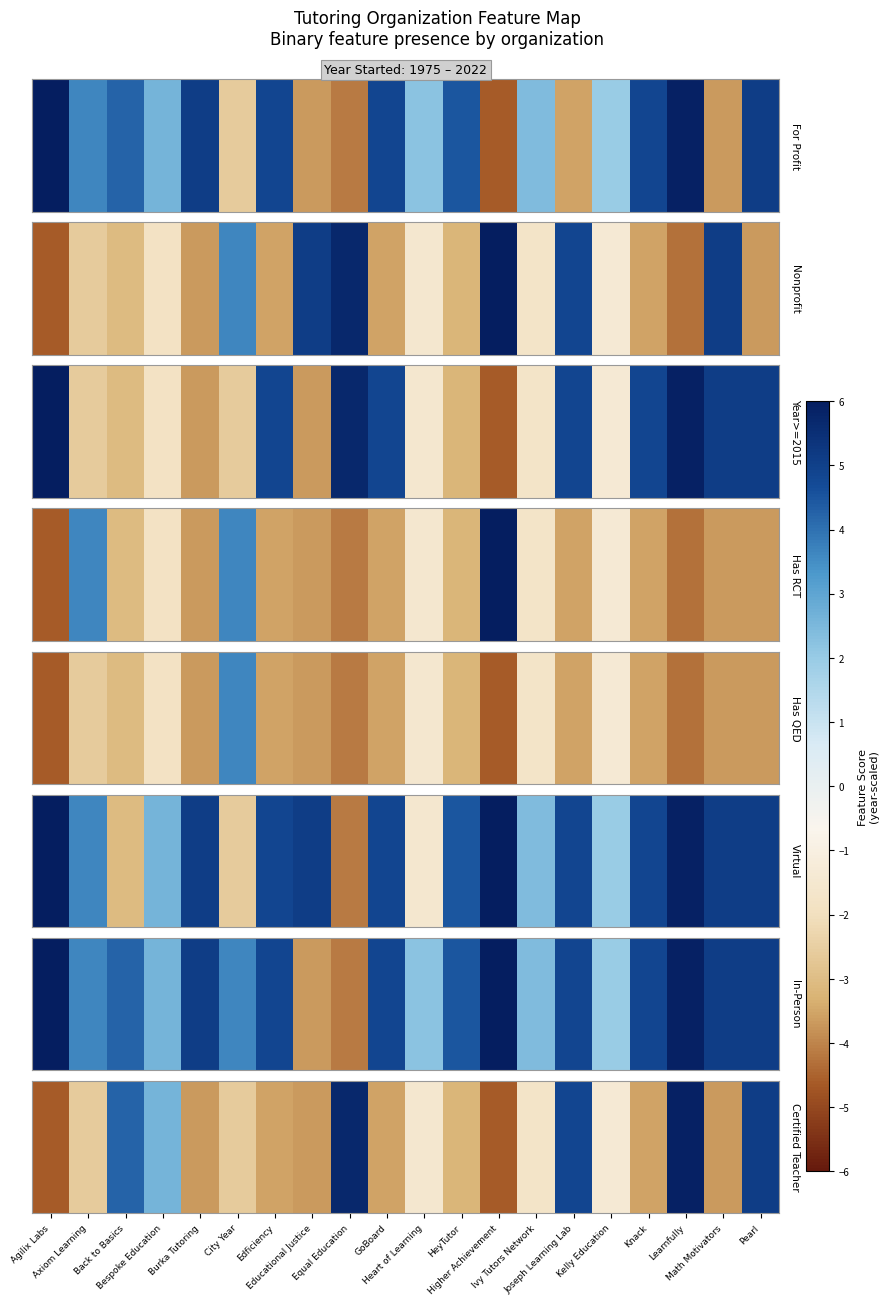

Between HeyTutor and Math Motivators, which is larger?

HeyTutor